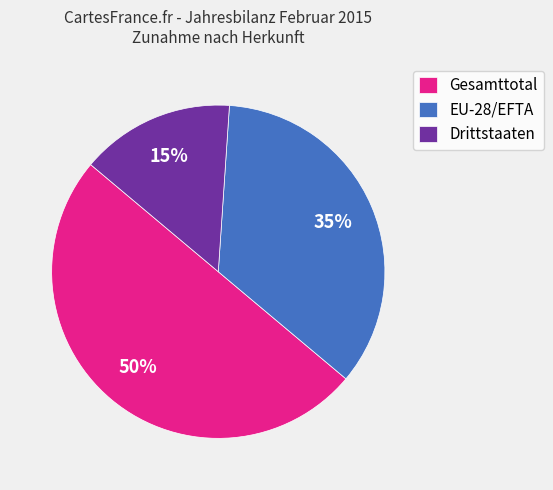

Which category has the biggest portion of the pie?

Gesamttotal